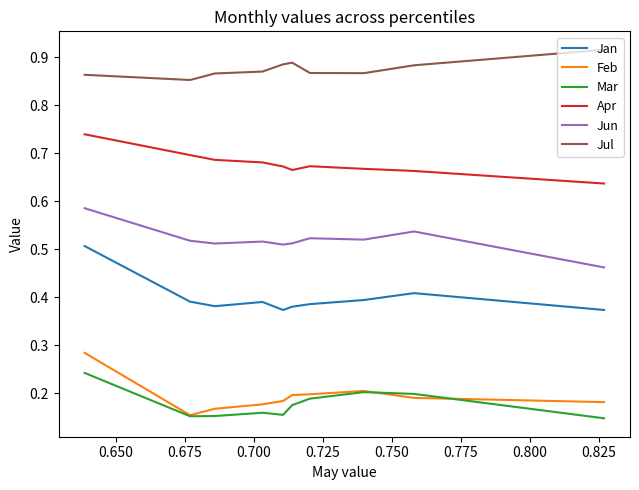

What are all the series names shown in the legend?

Jan, Feb, Mar, Apr, Jun, Jul